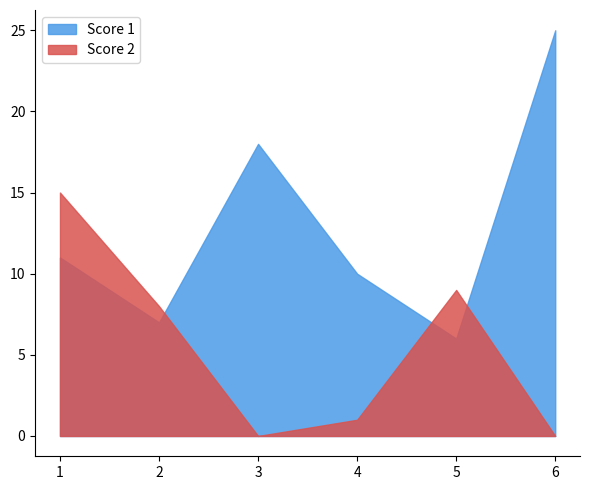

How many interior local peaks does the Score 1 series have?

1